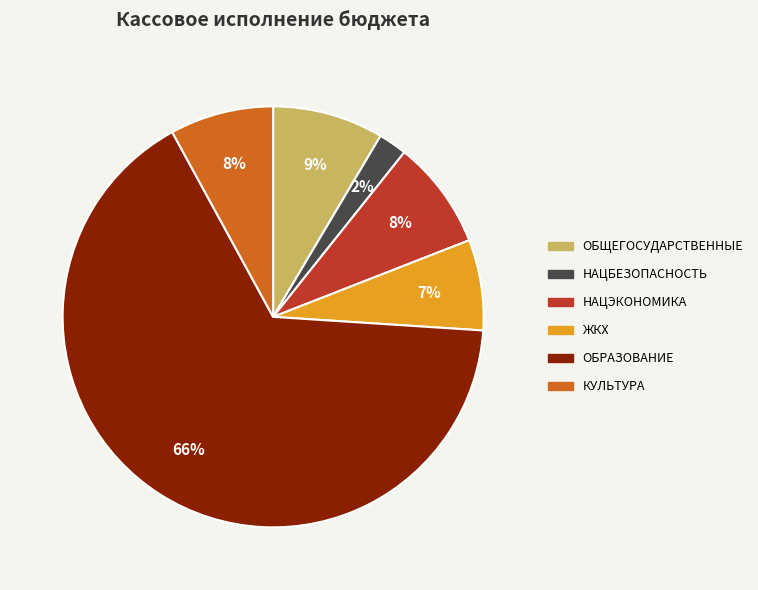

Does ОБРАЗОВАНИЕ account for over 50% of the chart?

Yes